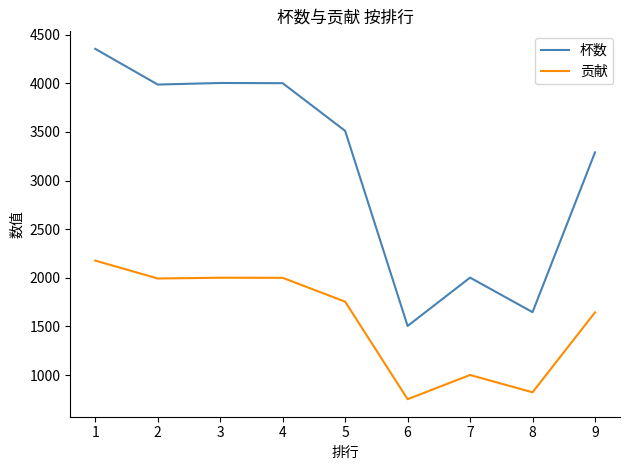

Is this an area chart (filled region under the line)?

No